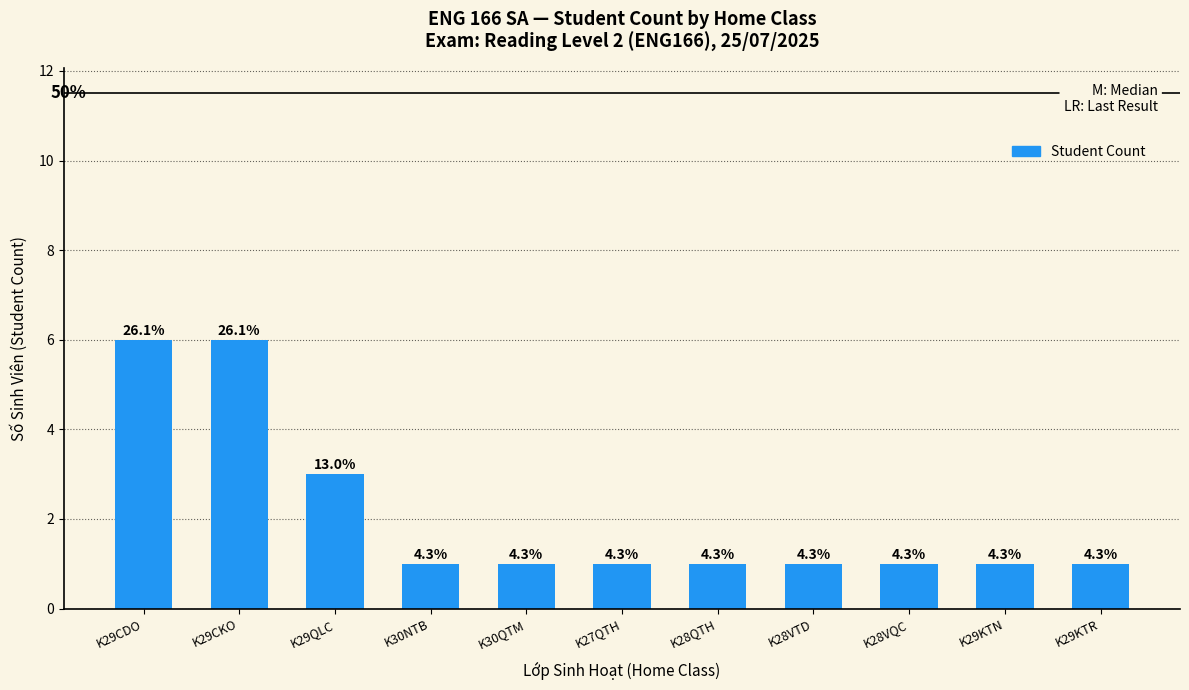

What is the sum of the values at K29KTR and K28VQC?

2